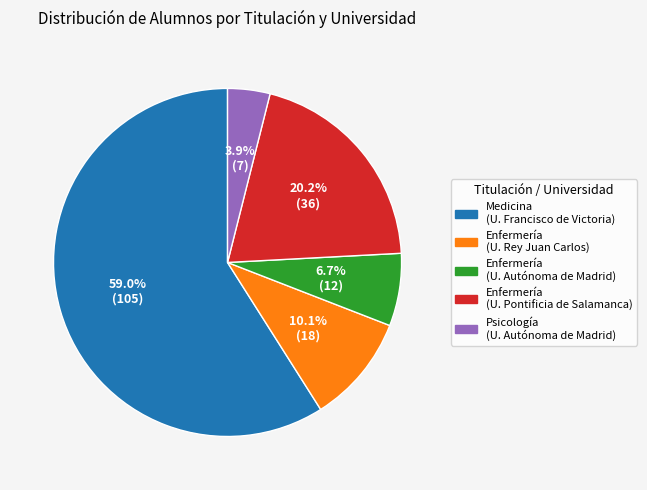

Count the number of slices in the pie.

5